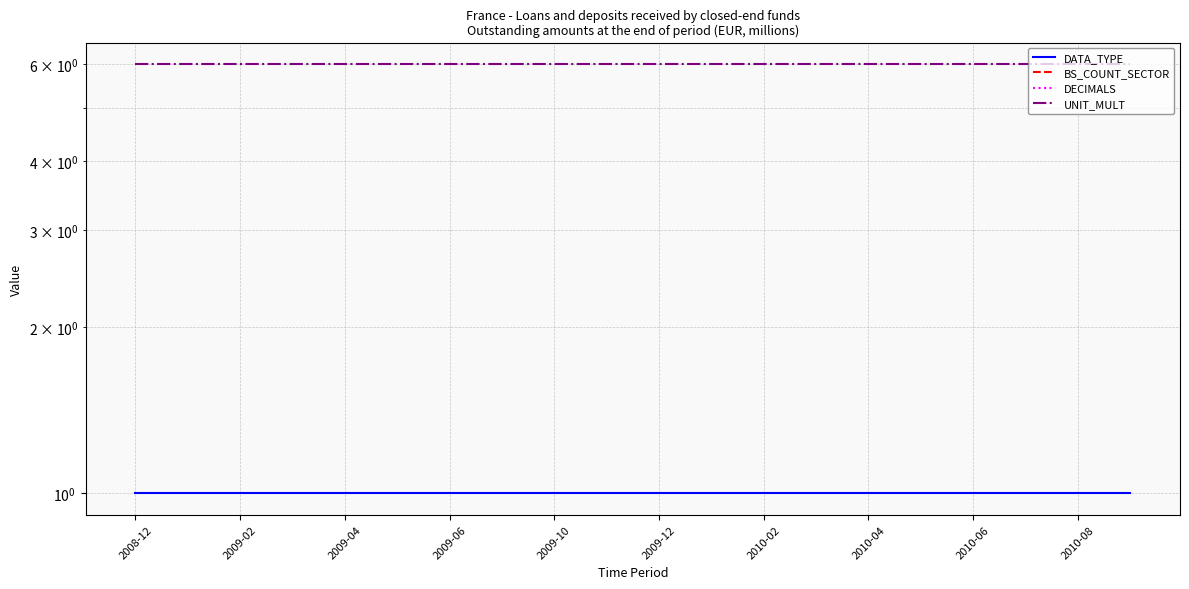

What are all the series names shown in the legend?

DATA_TYPE, BS_COUNT_SECTOR, DECIMALS, UNIT_MULT